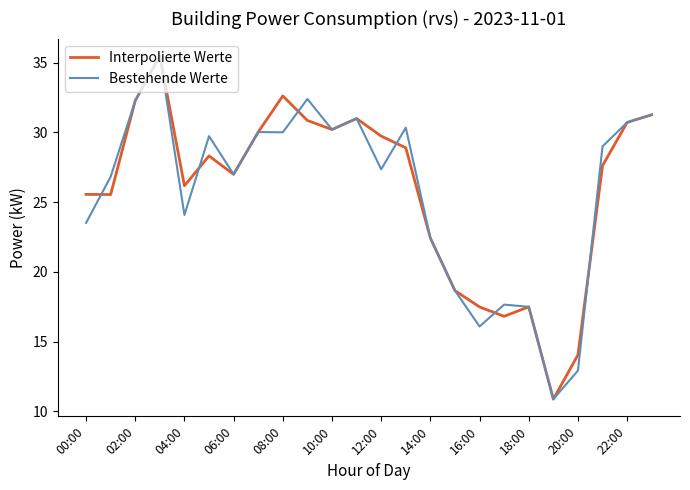

At how many categories does at least one series exceed 24?

17